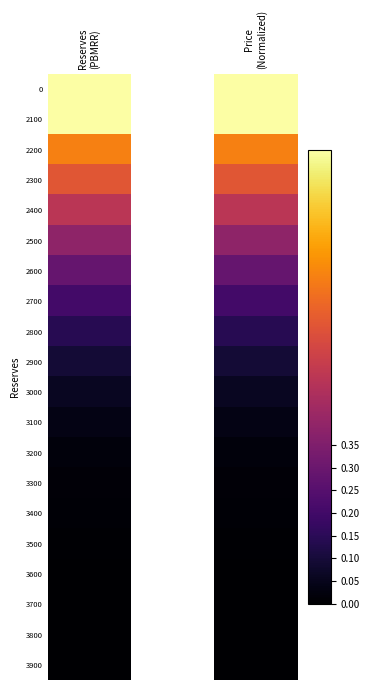

What is the maximum value shown in the chart?

1.0